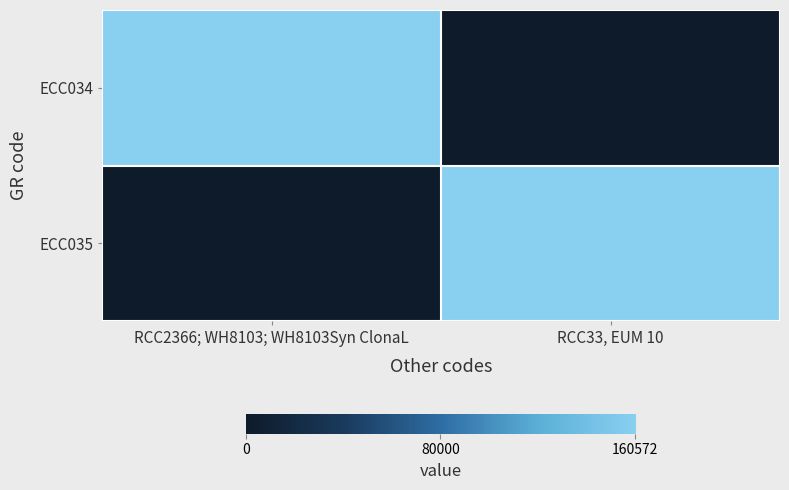

Which category has the lowest value in the ECC034 series?

RCC33, EUM 10